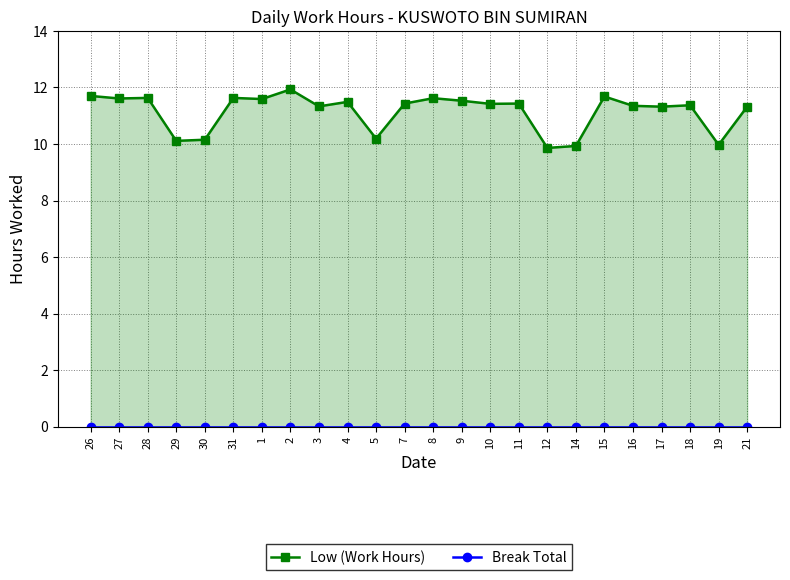

Reading left to right, extract all data points from this chart.

Low (Work Hours): 11.7	11.6	11.6	10.1	10.2	11.6	11.6	11.9	11.3	11.5	10.2	11.4	11.6	11.5	11.4	11.4	9.9	9.9	11.7	11.3	11.3	11.4	10.0	11.3
Break Total: 0.0	0.0	0.0	0.0	0.0	0.0	0.0	0.0	0.0	0.0	0.0	0.0	0.0	0.0	0.0	0.0	0.0	0.0	0.0	0.0	0.0	0.0	0.0	0.0